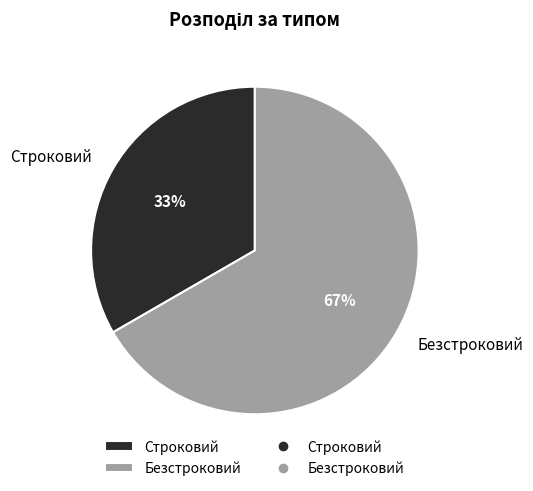

To the nearest percent, what is the combined percentage of Безстроковий and Строковий?

100%